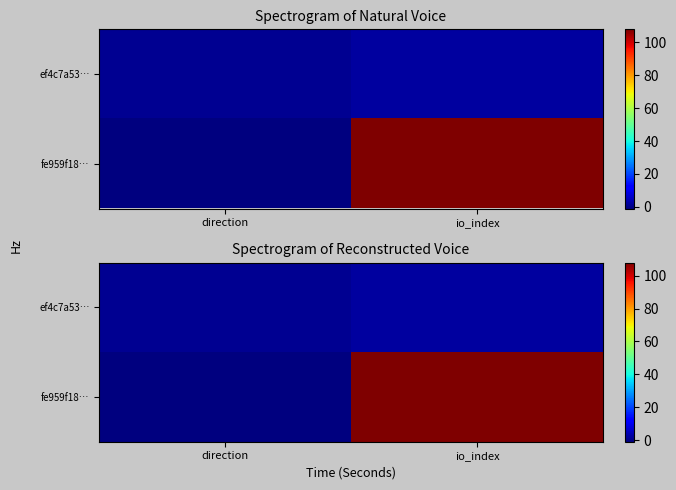

At which label is ef4c7a53… closest to 1?

direction